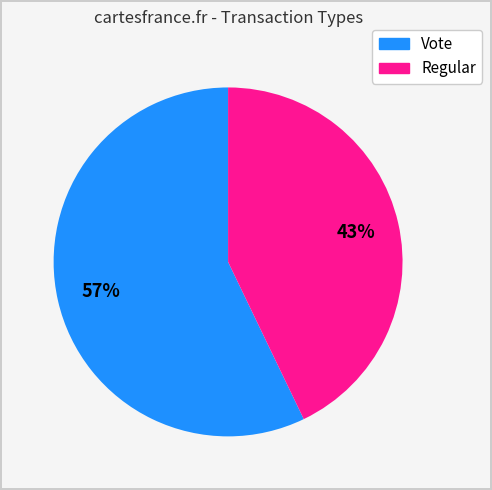

What percentage is the Regular slice, to the nearest percent?

43%